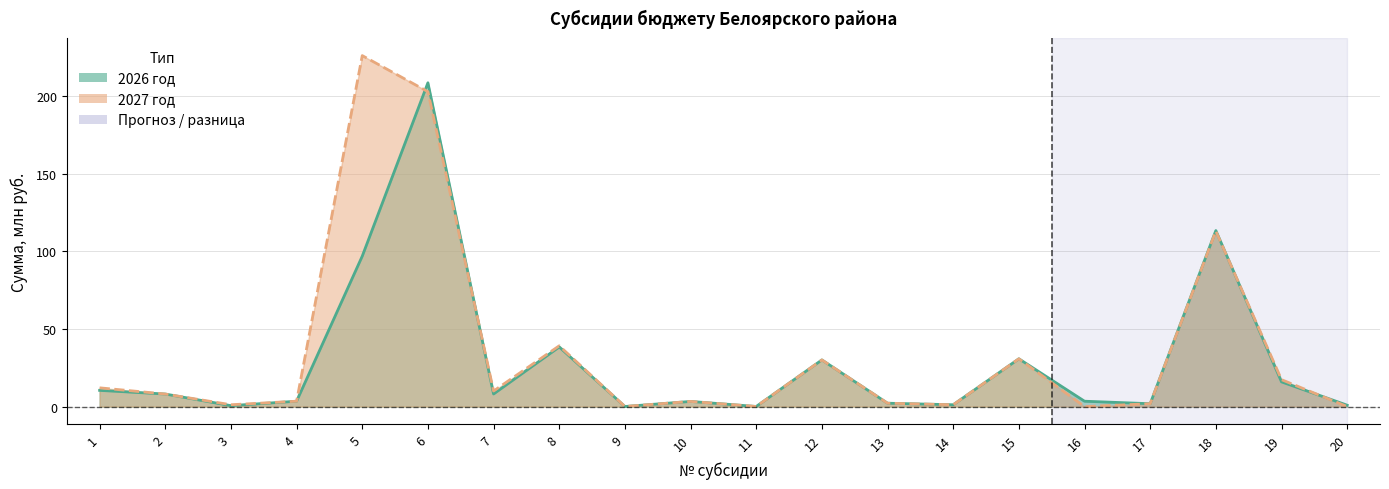

How many lines are shown in the chart?

2